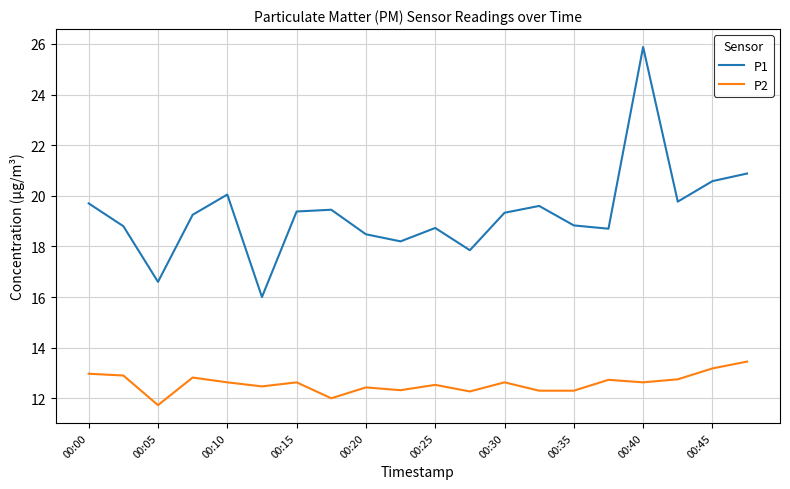

Which series has the largest total across all categories?

P1